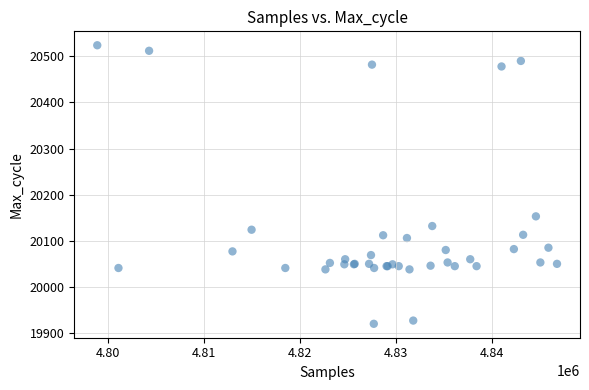

What Y value in the scatter plot is closest to 20222?

20153